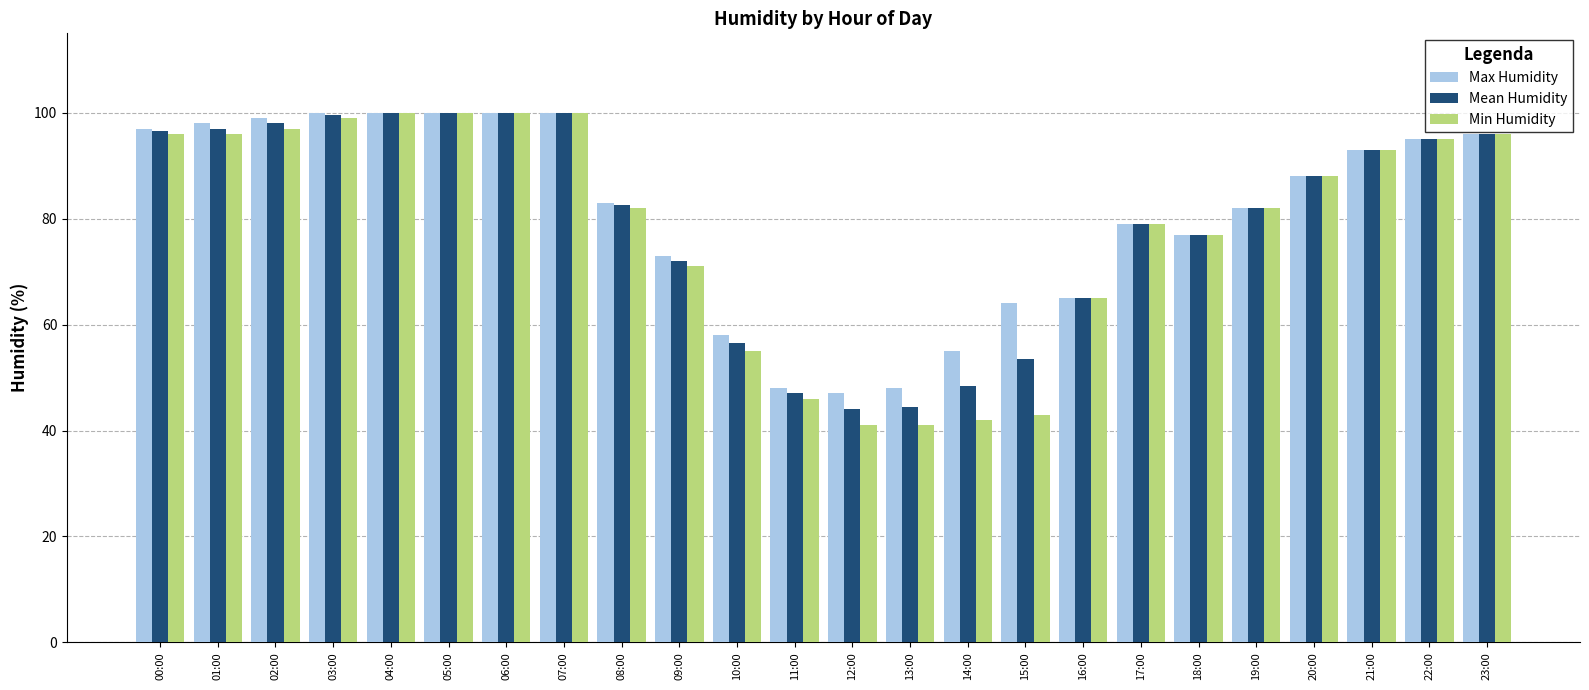

At which label is Mean Humidity closest to 72?

09:00